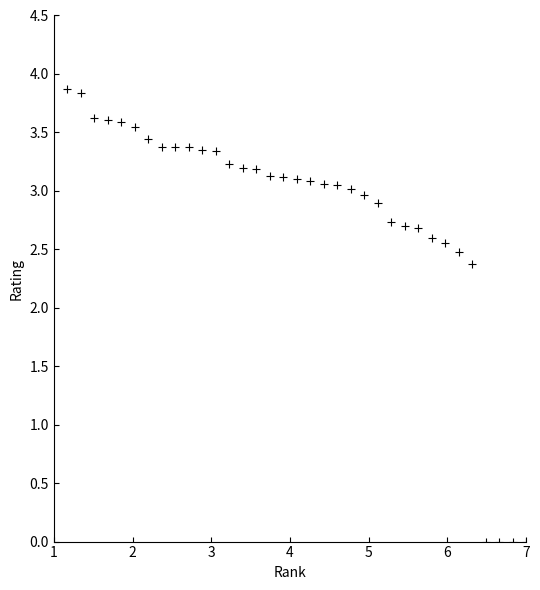

What Y value in the scatter plot is closest to 2?

2.4